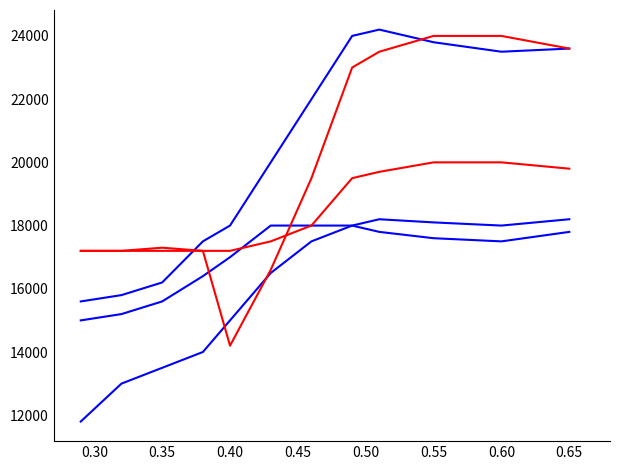

What is the greatest value displayed?

24200